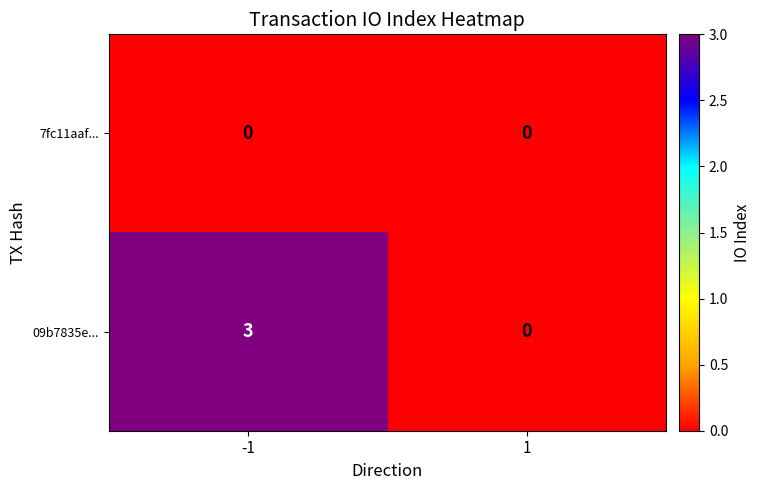

Count the number of categories in the chart.

2